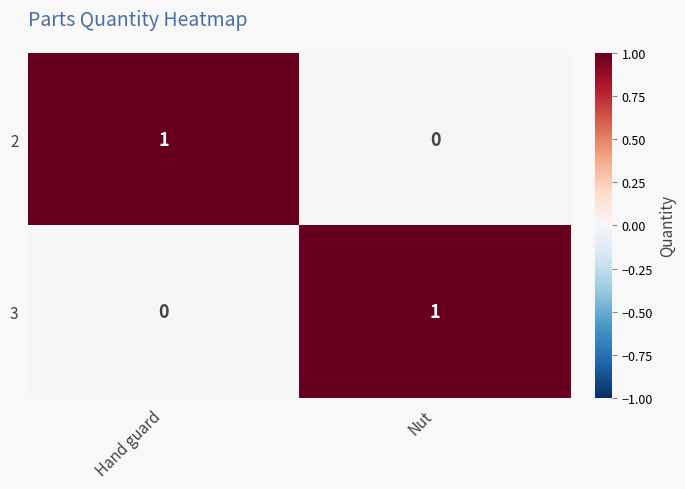

Where is 2 nearest to the value 0?

Nut